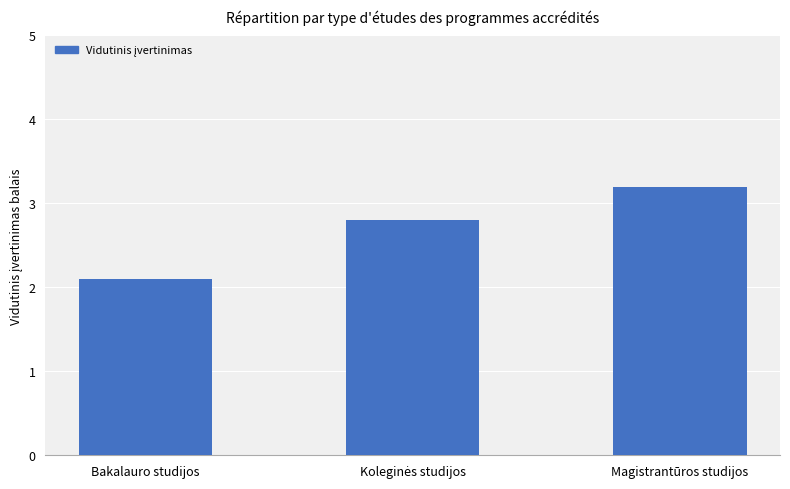

The chart shows a value of 0.7 at Magistrantūros studijos. True or false?

False